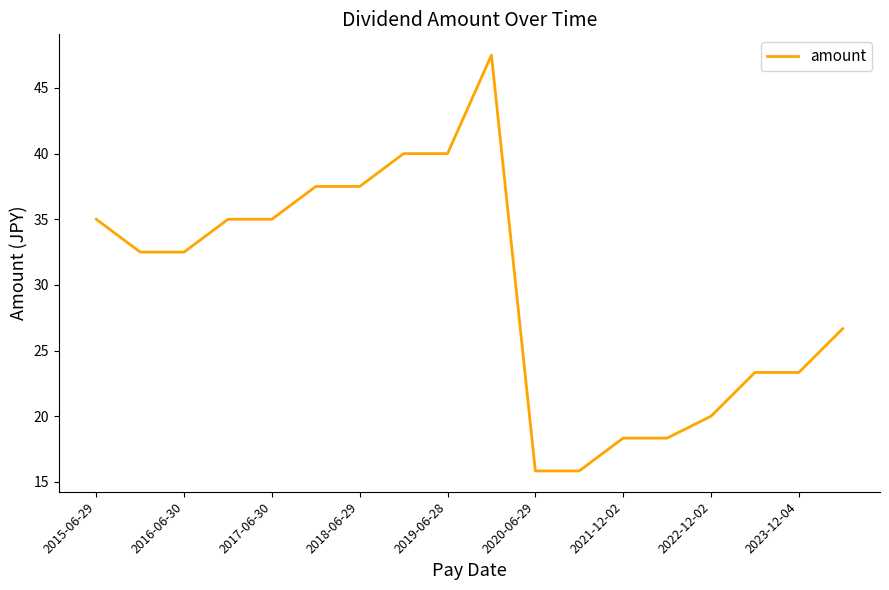

What is the greatest value displayed?

47.5